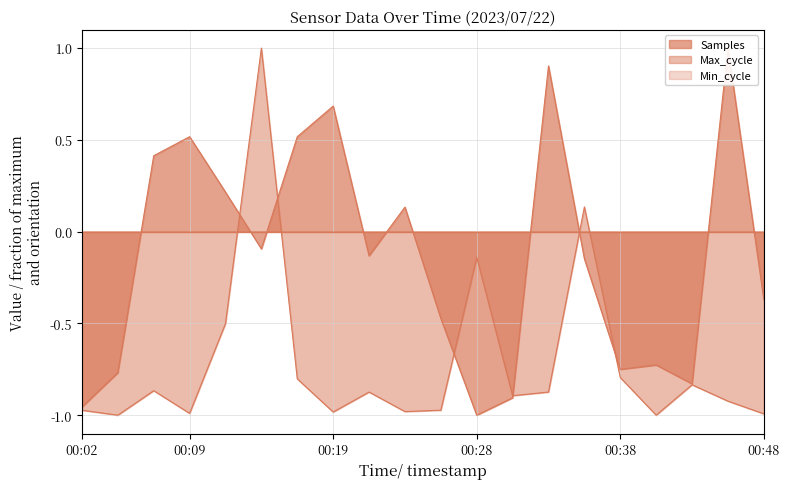

Reading right to left, transcribe all the data shown in this chart.

Samples: -0.4	1.0	-0.8	-0.7	-0.8	-0.1	0.9	-0.9	-1.0	-0.5	0.1	-0.1	0.7	0.5	-0.1	0.2	0.5	0.4	-0.8	-1.0
Max_cycle: -1.0	-0.9	-0.8	-1.0	-0.8	0.1	-0.9	-0.9	-0.1	-1.0	-1.0	-0.9	-1.0	-0.8	1.0	-0.5	-1.0	-0.9	-1.0	-1.0